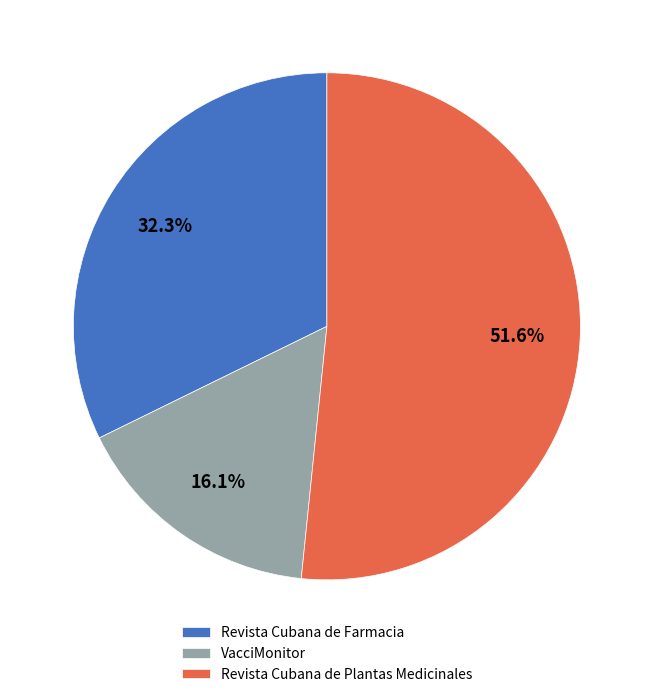

Does VacciMonitor account for over 50% of the chart?

No